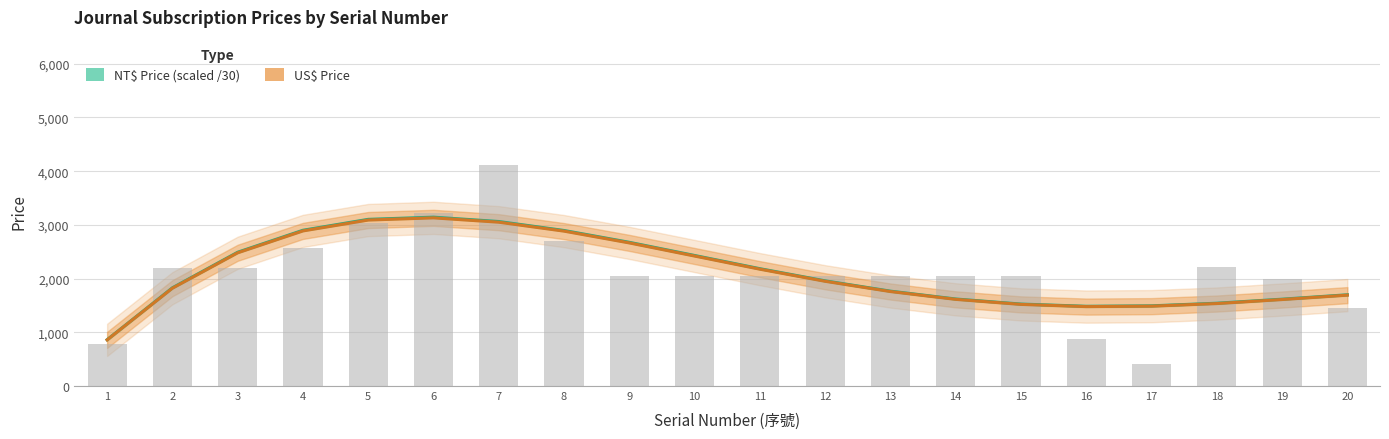

Which series changed the most between 9 and 14?

NT$ Price (scaled)